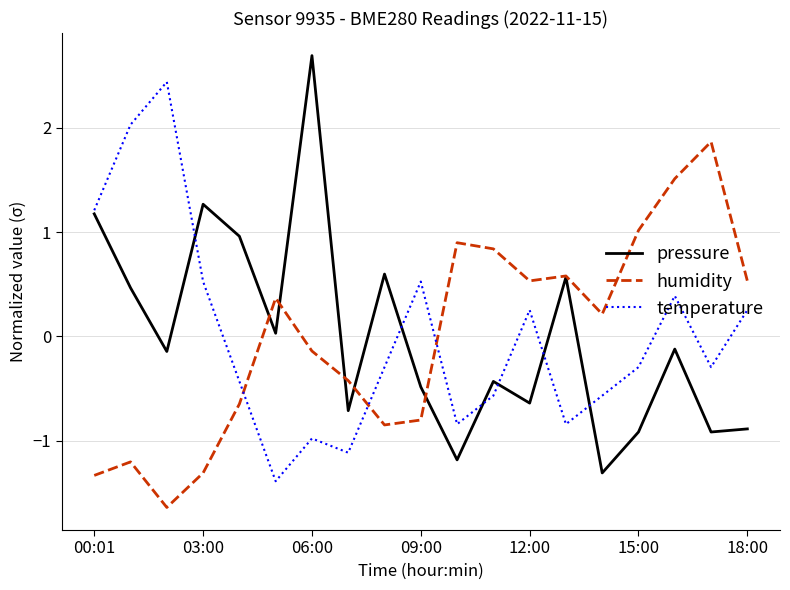

What is the minimum value for humidity?

-1.6